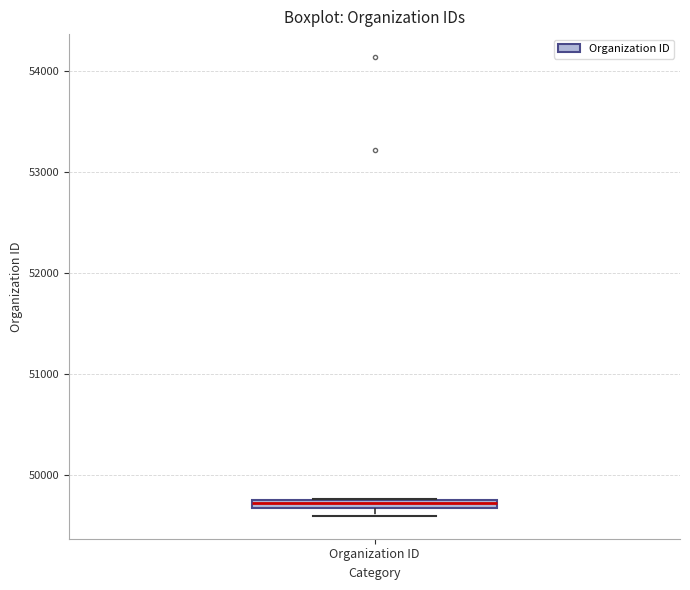

Where is the lower edge of the box for Organization ID on the y-axis? The values are not printed on the chart, so give them approximately, as read against the axis.

49700